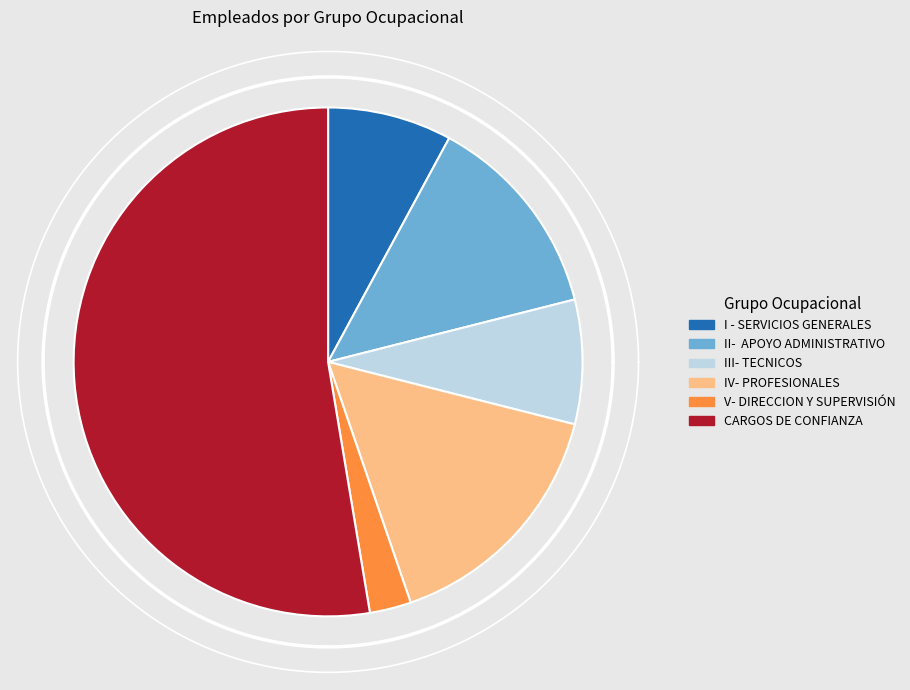

How many slices are in this pie chart?

6